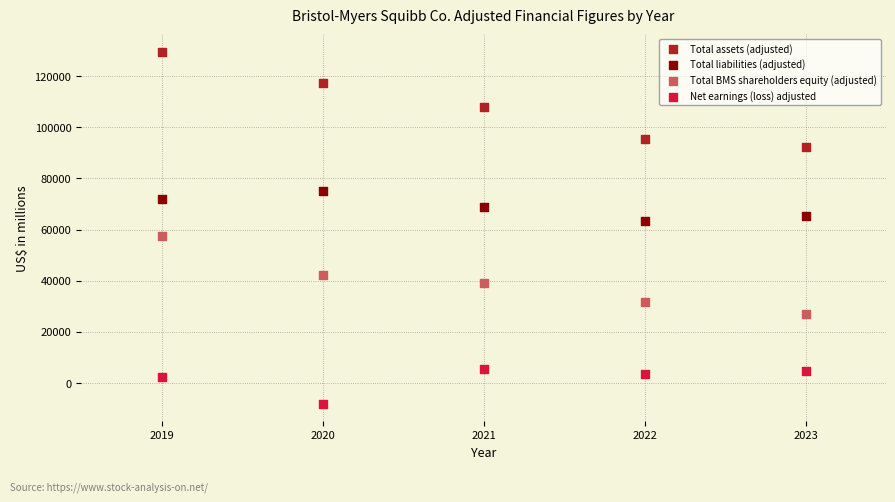

Which series has the widest spread of Y values?

Total assets (adjusted)